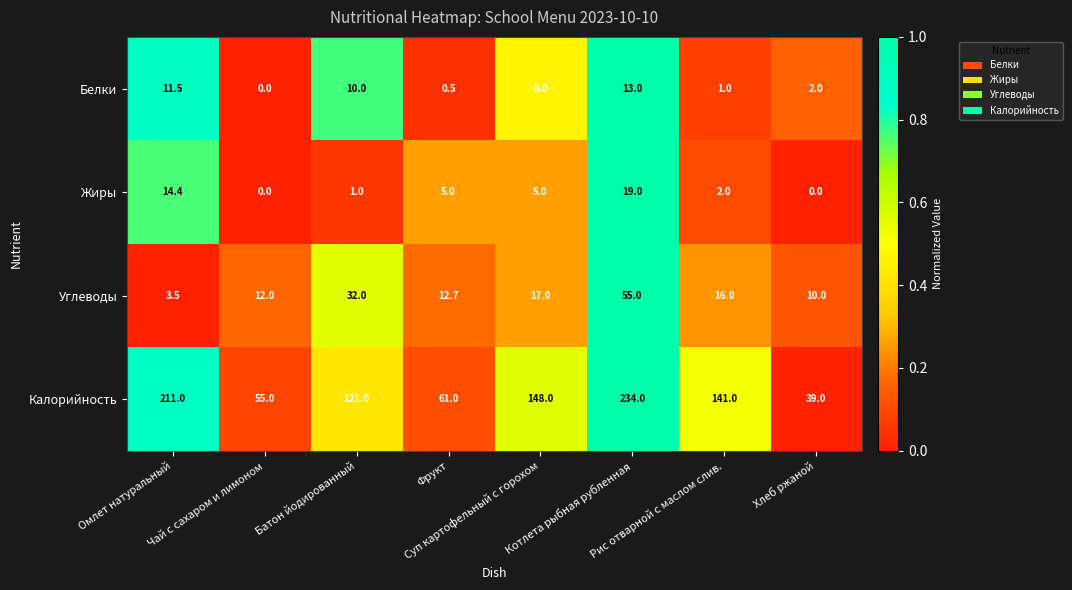

Which series has the widest spread of values?

Калорийность